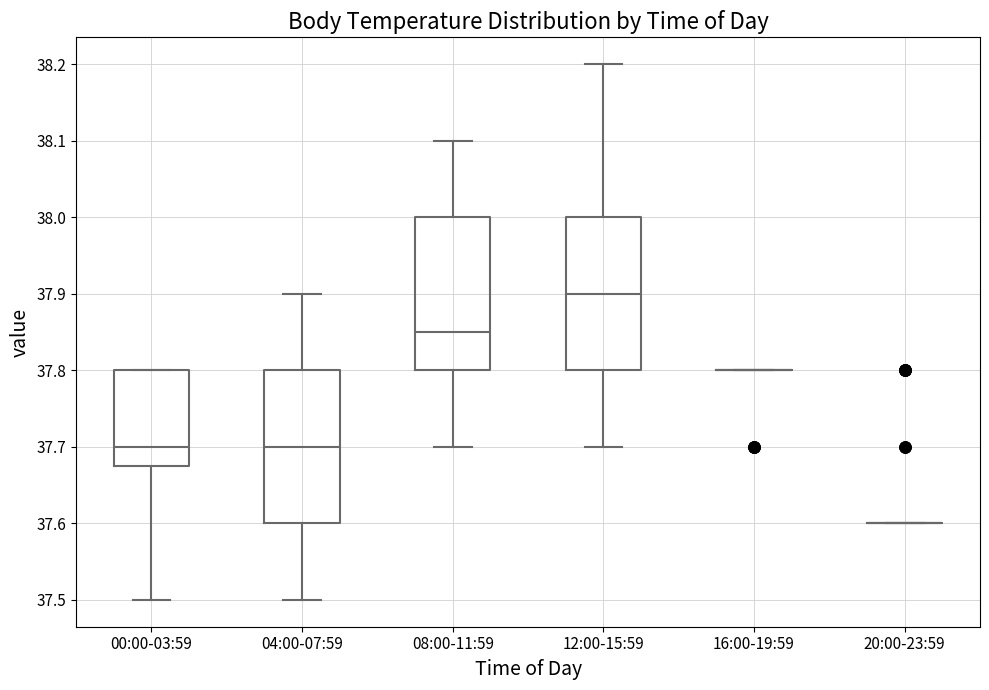

Reading left to right, transcribe this box plot: for each box, give where its median line is, the range the box spans, and where its two whiskers end, as read against the y-axis. The values are not printed on the chart, so give them approximately, as read against the axis.

00:00-03:59: median 37.70, box 37.68 to 37.80, whiskers 37.50 to 37.80
04:00-07:59: median 37.70, box 37.60 to 37.80, whiskers 37.50 to 37.90
08:00-11:59: median 37.85, box 37.80 to 38.00, whiskers 37.70 to 38.10
12:00-15:59: median 37.90, box 37.80 to 38.00, whiskers 37.70 to 38.20
16:00-19:59: box collapsed to a line at 37.80, whiskers 37.80 to 37.80
20:00-23:59: box collapsed to a line at 37.60, whiskers 37.60 to 37.60